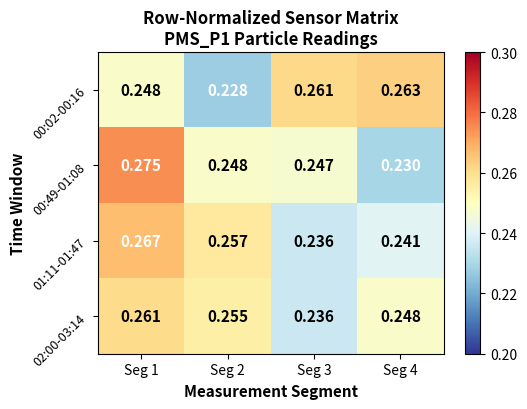

How many distinct data groups are displayed?

4